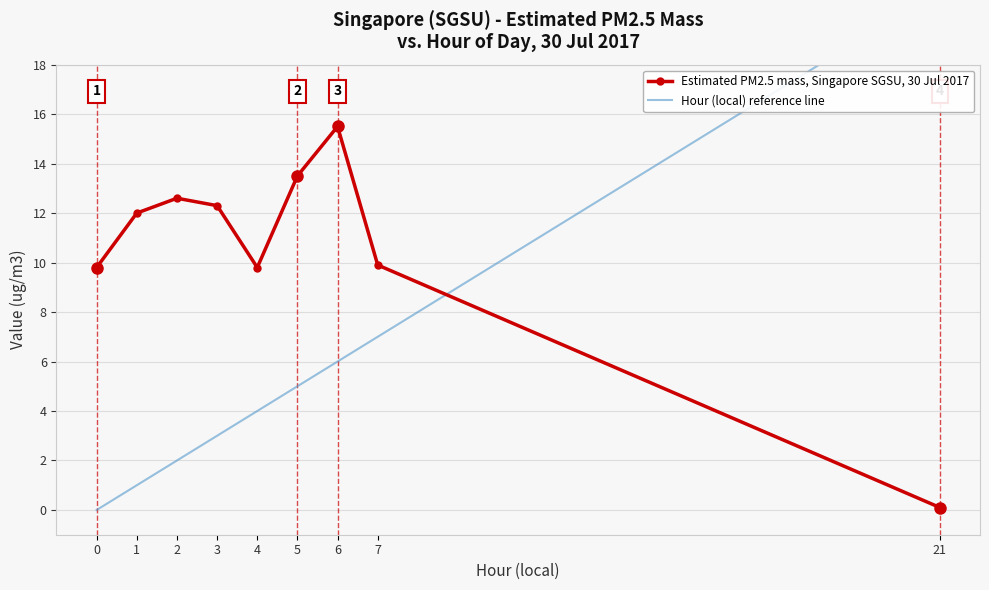

In Estimated PM2.5 mass, Singapore SGSU, 30 Jul 2017, how many points are higher than both neighbors (excluding endpoints)?

2